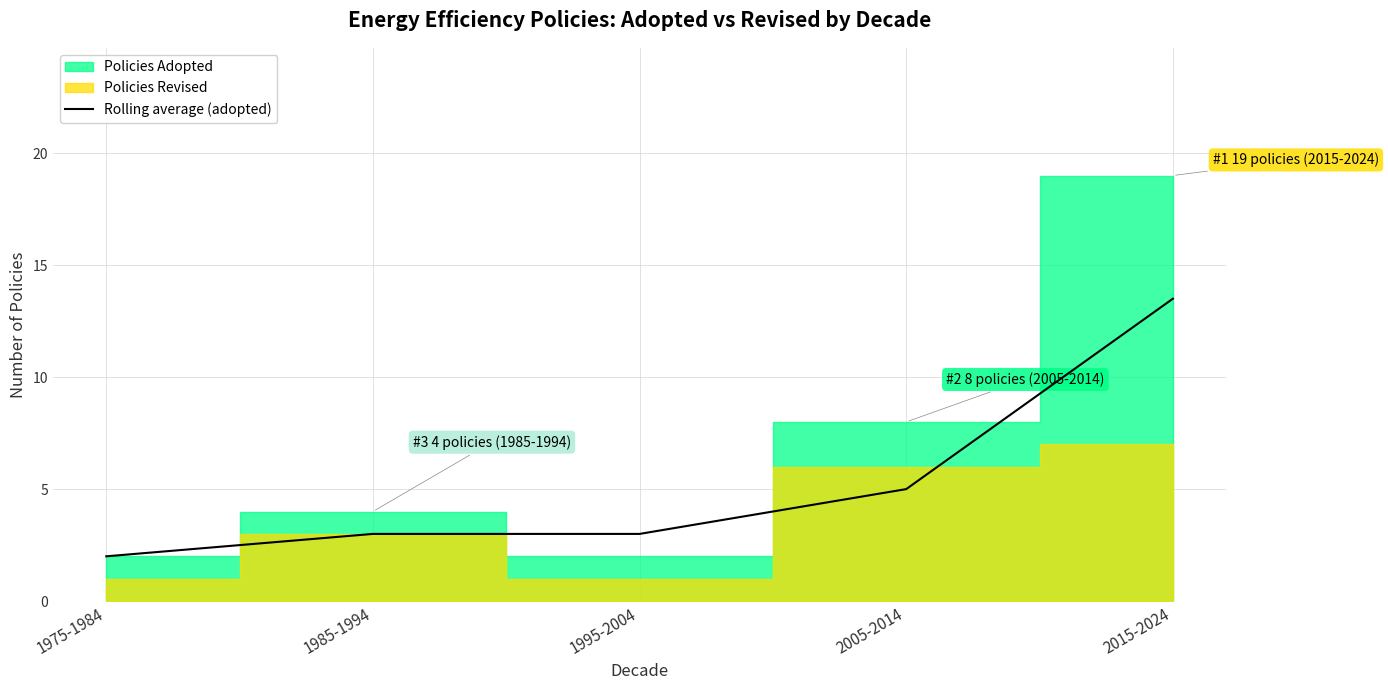

What position from the left is 1975-1984?

1